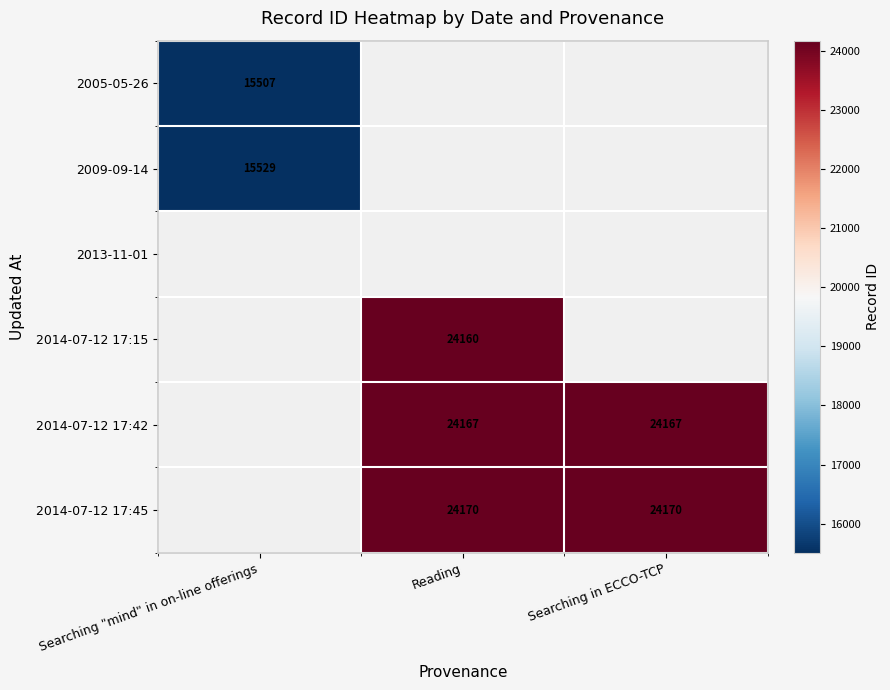

The 2005-05-26 series shows 15507 at Searching "mind" in on-line offerings. True or false?

True